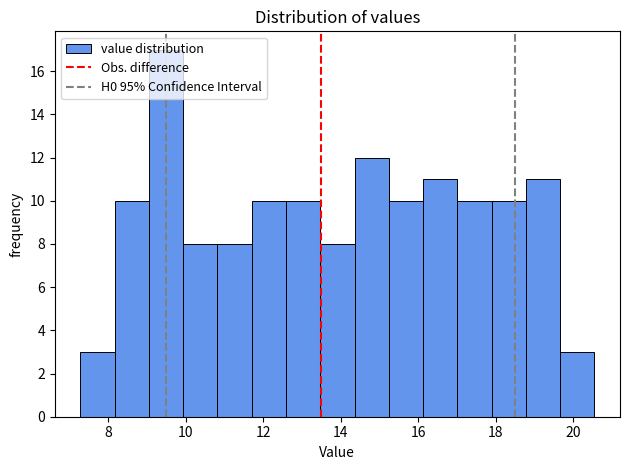

Reading left to right, transcribe this chart: for each bar, give the range it covers on the x-axis and its height. Neither the bar edges nor the heights are printed on the chart, so give them approximately, as read against the axes.

7.2 to 8.2: 3
8.2 to 9.0: 10
9.0 to 10.0: 17
10.0 to 10.8: 8
10.8 to 11.8: 8
11.8 to 12.6: 10
12.6 to 13.4: 10
13.4 to 14.4: 8
14.4 to 15.2: 12
15.2 to 16.2: 10
16.2 to 17.0: 11
17.0 to 17.8: 10
17.8 to 18.8: 10
18.8 to 19.6: 11
19.6 to 20.6: 3